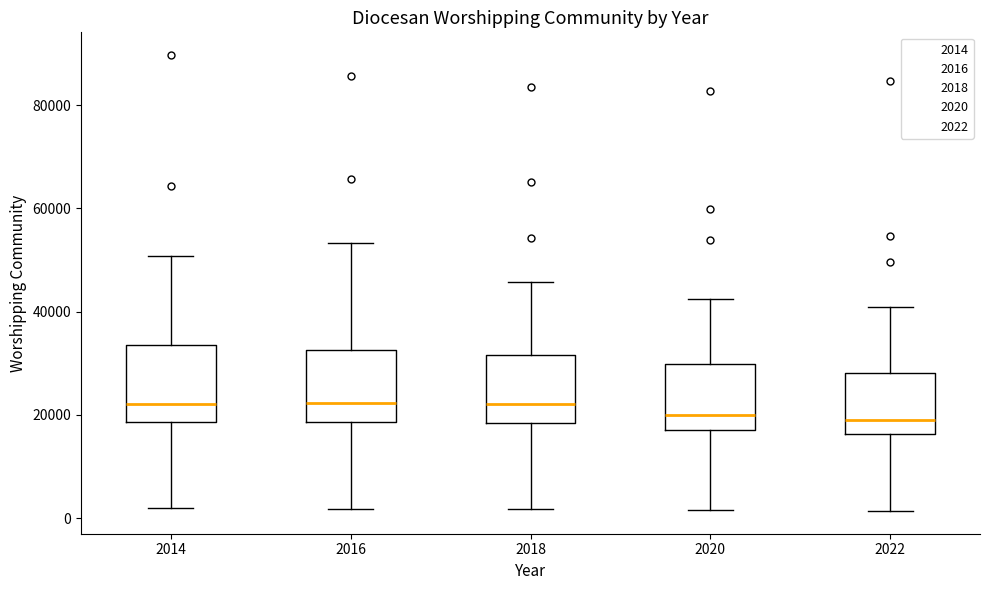

Reading left to right, transcribe this box plot: for each box, give where its median line is, the range the box spans, and where its two whiskers end, as read against the y-axis. The values are not printed on the chart, so give them approximately, as read against the axis.

2014: median 22000, box 18000 to 34000, whiskers 2000 to 50000
2016: median 22000, box 18000 to 32000, whiskers 2000 to 54000
2018: median 22000, box 18000 to 32000, whiskers 2000 to 46000
2020: median 20000, box 18000 to 30000, whiskers 2000 to 42000
2022: median 20000, box 16000 to 28000, whiskers 2000 to 42000